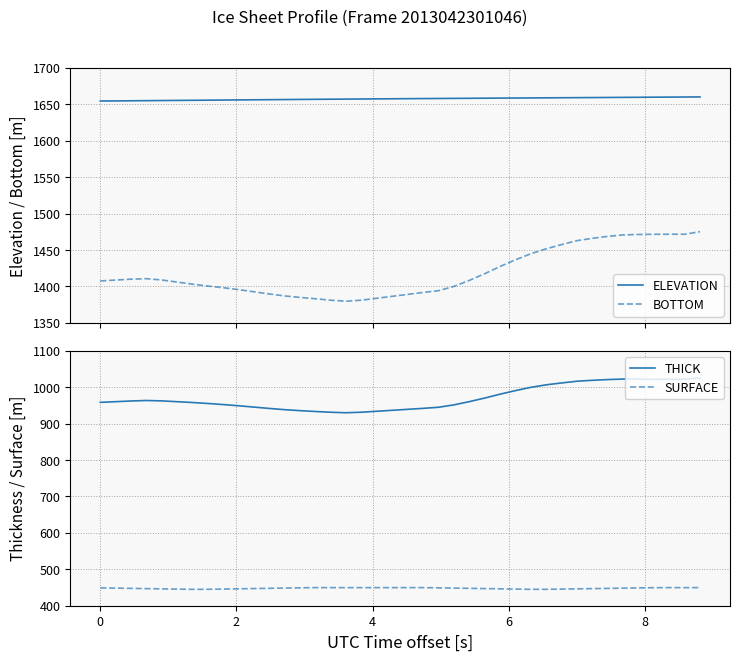

True or false: ELEVATION and BOTTOM intersect in this chart.

False